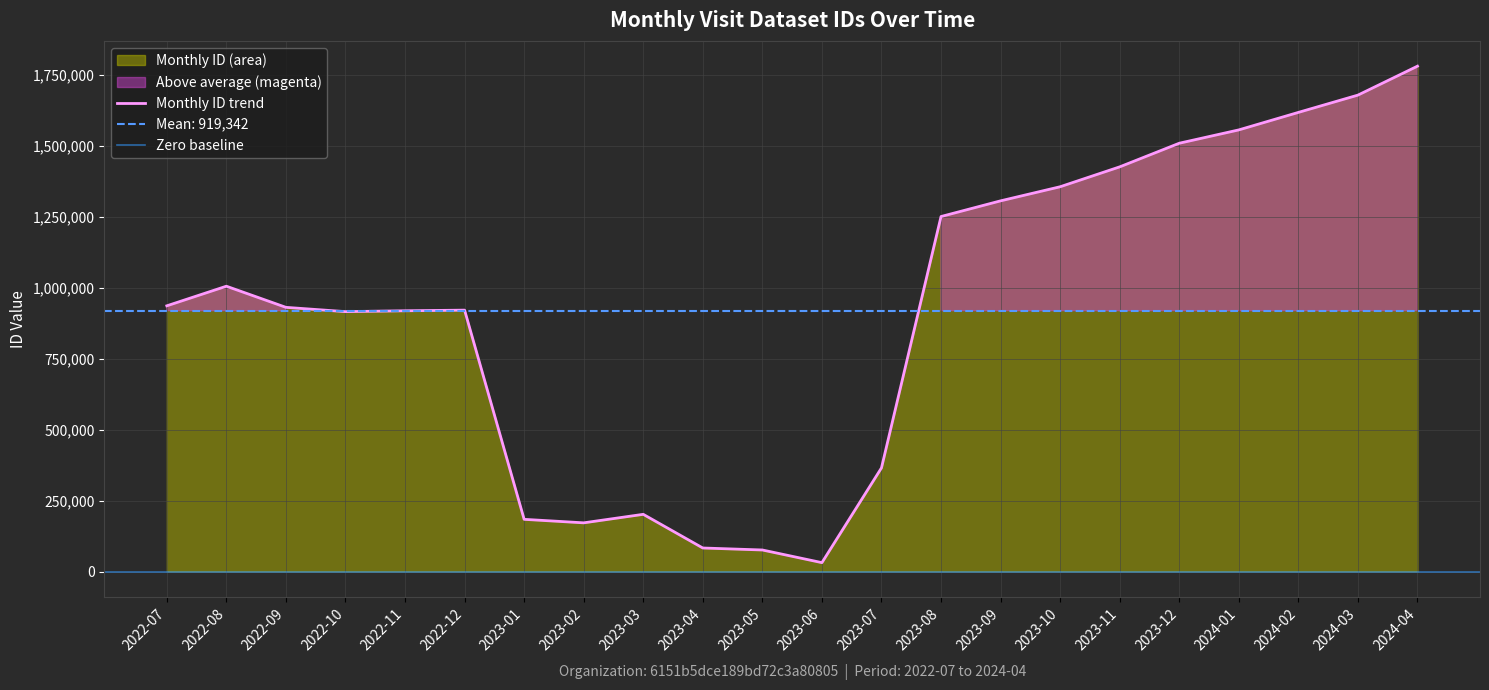

The chart shows a value of 111172 at 2023-05. True or false?

False